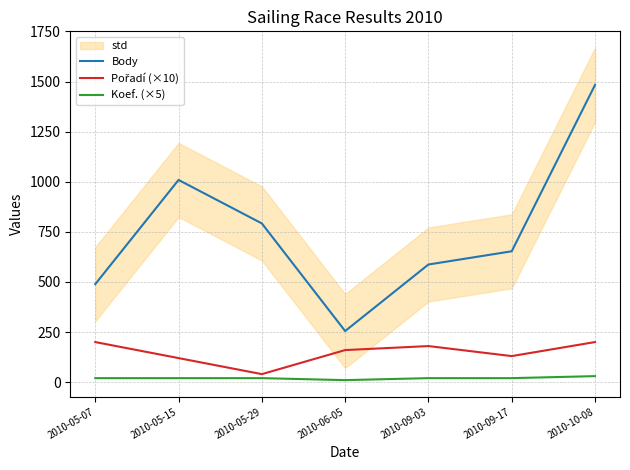

Where is the first local maximum for Body?

2010-05-15